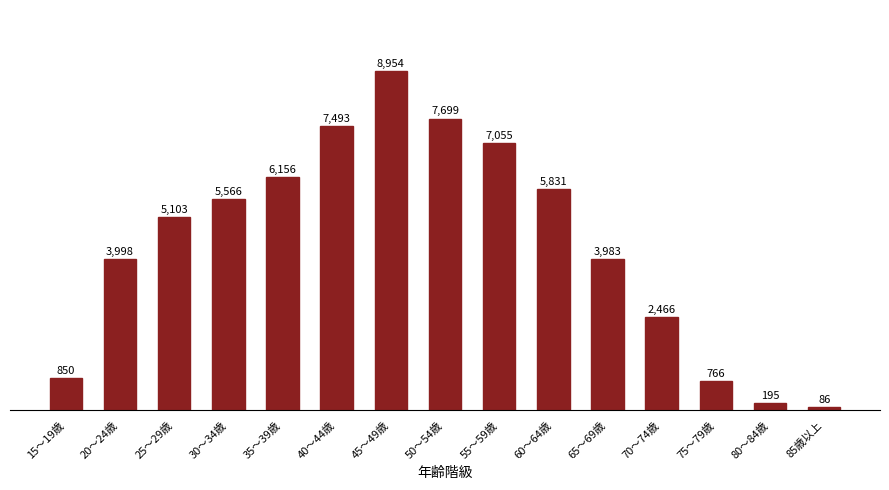

Which category has the lowest value across all series?

85歳以上